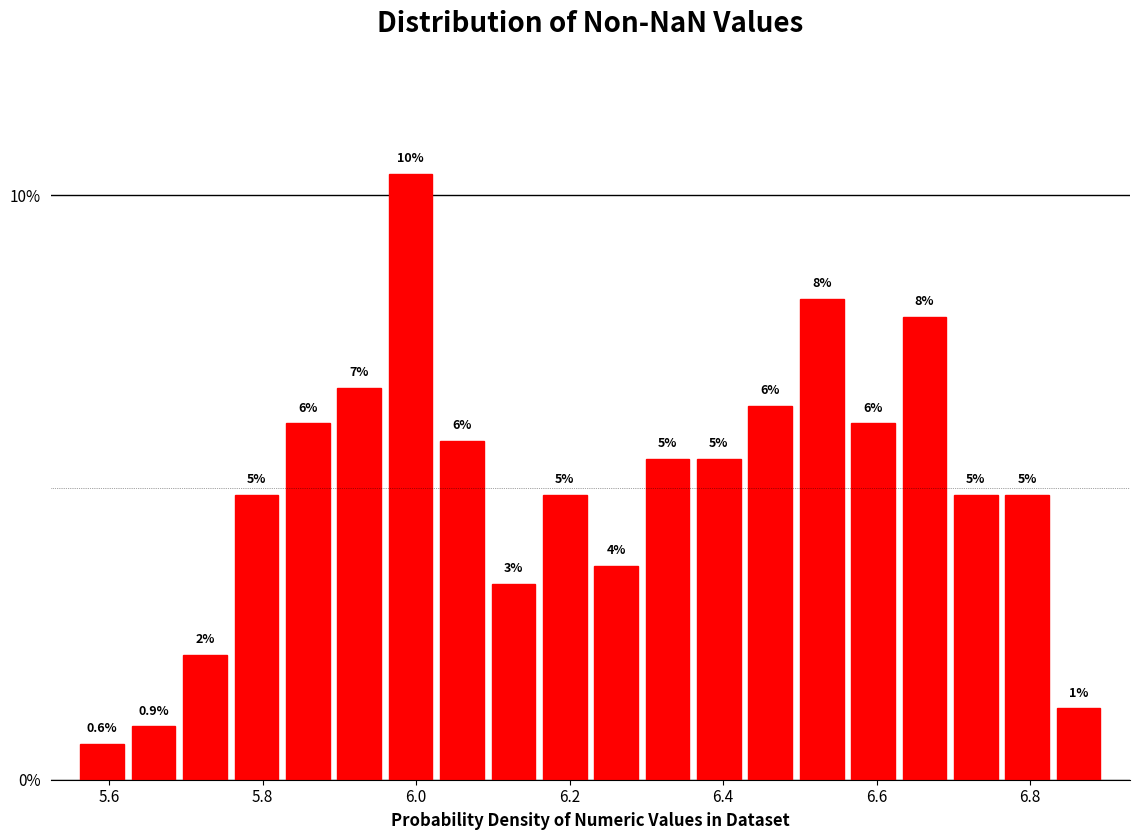

Around what value on the x-axis is the tallest bar? Give the approximate position of its centre, as read against the axis.

6.00